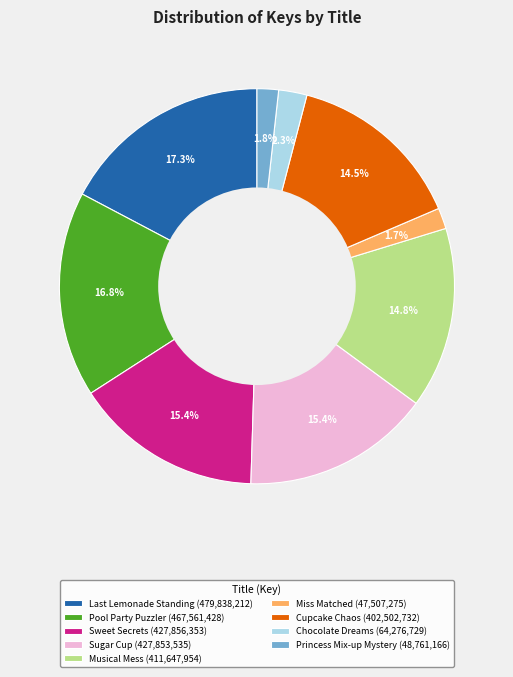

To the nearest percent, what portion does Musical Mess represent?

15%